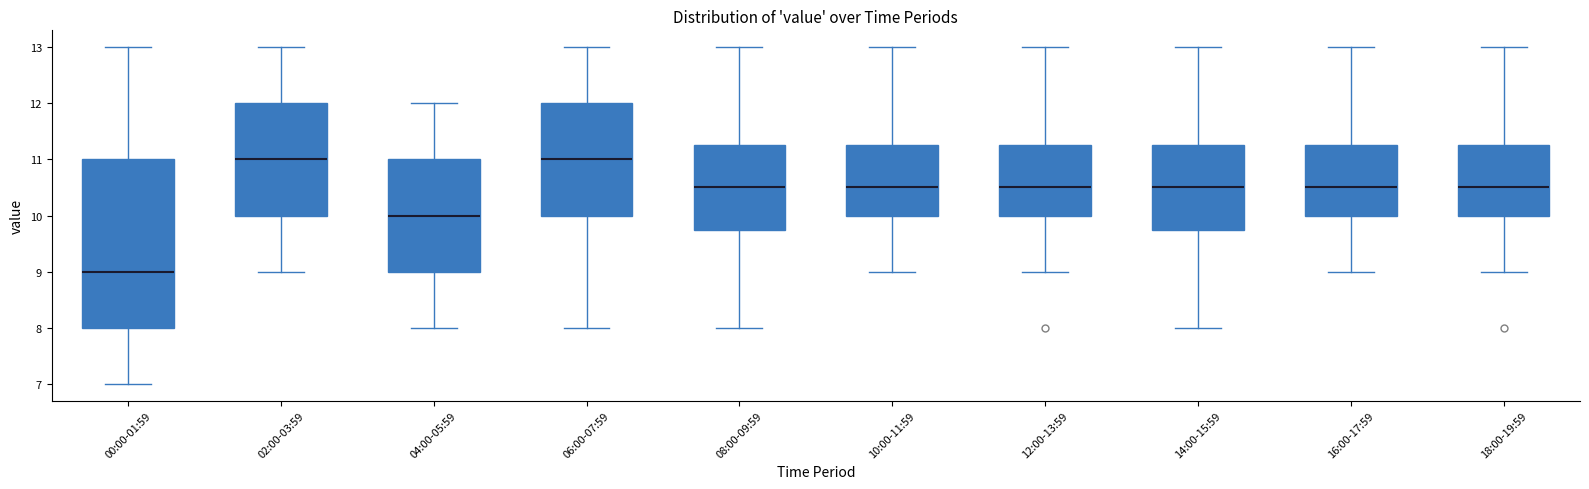

Reading left to right, transcribe this box plot: for each box, give where its median line is, the range the box spans, and where its two whiskers end, as read against the y-axis. The values are not printed on the chart, so give them approximately, as read against the axis.

00:00-01:59: median 9.0, box 8.0 to 11.0, whiskers 7.0 to 13.0
02:00-03:59: median 11.0, box 10.0 to 12.0, whiskers 9.0 to 13.0
04:00-05:59: median 10.0, box 9.0 to 11.0, whiskers 8.0 to 12.0
06:00-07:59: median 11.0, box 10.0 to 12.0, whiskers 8.0 to 13.0
08:00-09:59: median 10.5, box 9.8 to 11.3, whiskers 8.0 to 13.0
10:00-11:59: median 10.5, box 10.0 to 11.3, whiskers 9.0 to 13.0
12:00-13:59: median 10.5, box 10.0 to 11.3, whiskers 9.0 to 13.0
14:00-15:59: median 10.5, box 9.8 to 11.3, whiskers 8.0 to 13.0
16:00-17:59: median 10.5, box 10.0 to 11.3, whiskers 9.0 to 13.0
18:00-19:59: median 10.5, box 10.0 to 11.3, whiskers 9.0 to 13.0